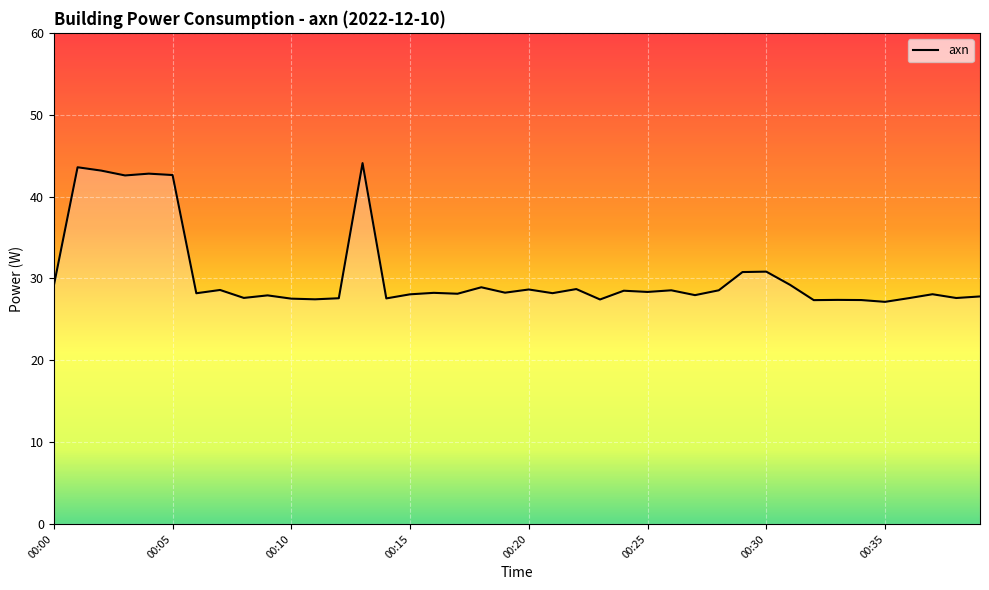

What is the smallest value displayed?

27.1